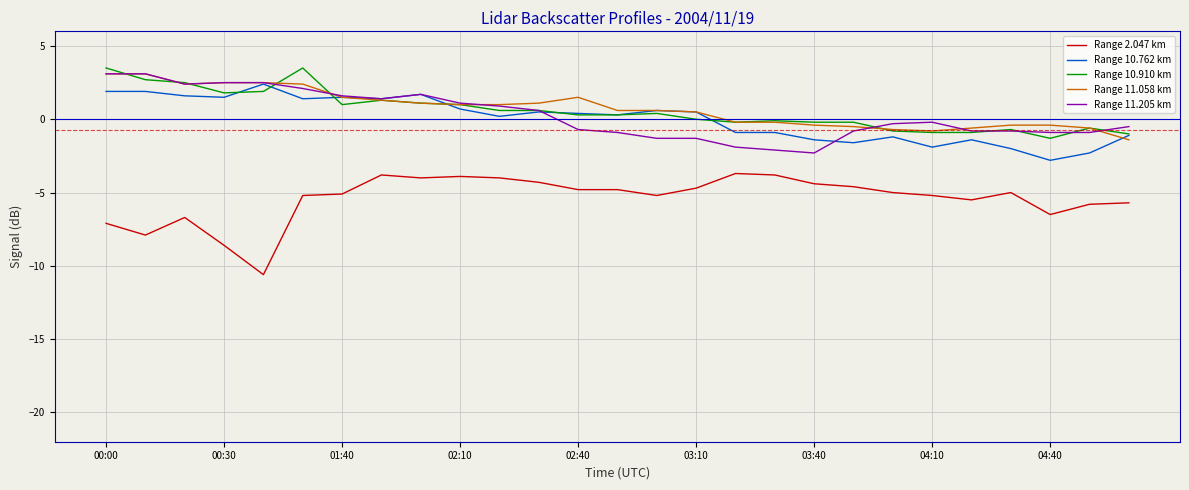

What is the lowest value of the Range 10.762 km series?

-2.8